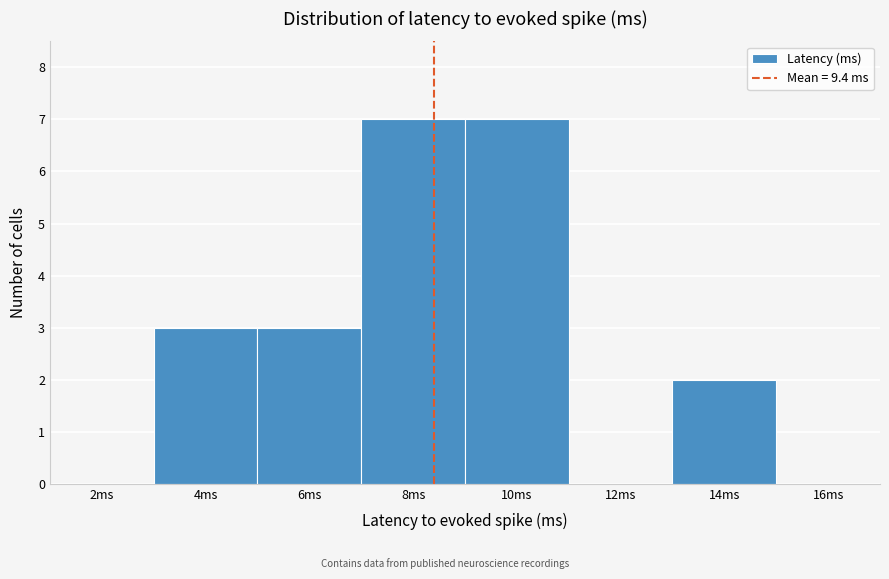

Reading right to left, list all the values displayed in this chart.

16ms=0	14ms=2	12ms=0	10ms=7	8ms=7	6ms=3	4ms=3	2ms=0